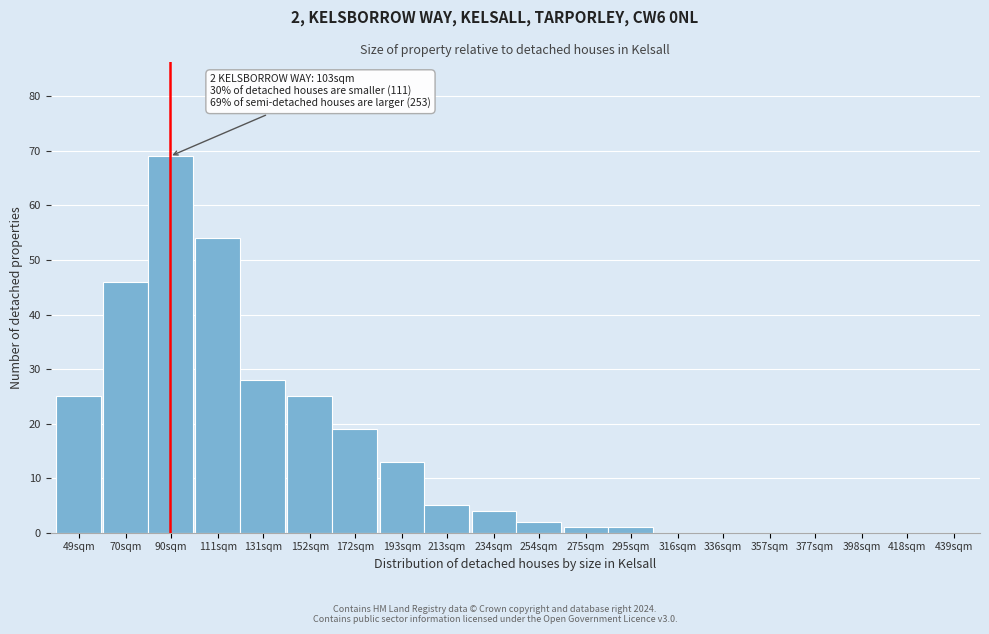

Reading right to left, list all the values displayed in this chart.

439sqm=0	418sqm=0	398sqm=0	377sqm=0	357sqm=0	336sqm=0	316sqm=0	295sqm=1	275sqm=1	254sqm=2	234sqm=4	213sqm=5	193sqm=13	172sqm=19	152sqm=25	131sqm=28	111sqm=54	90sqm=69	70sqm=46	49sqm=25